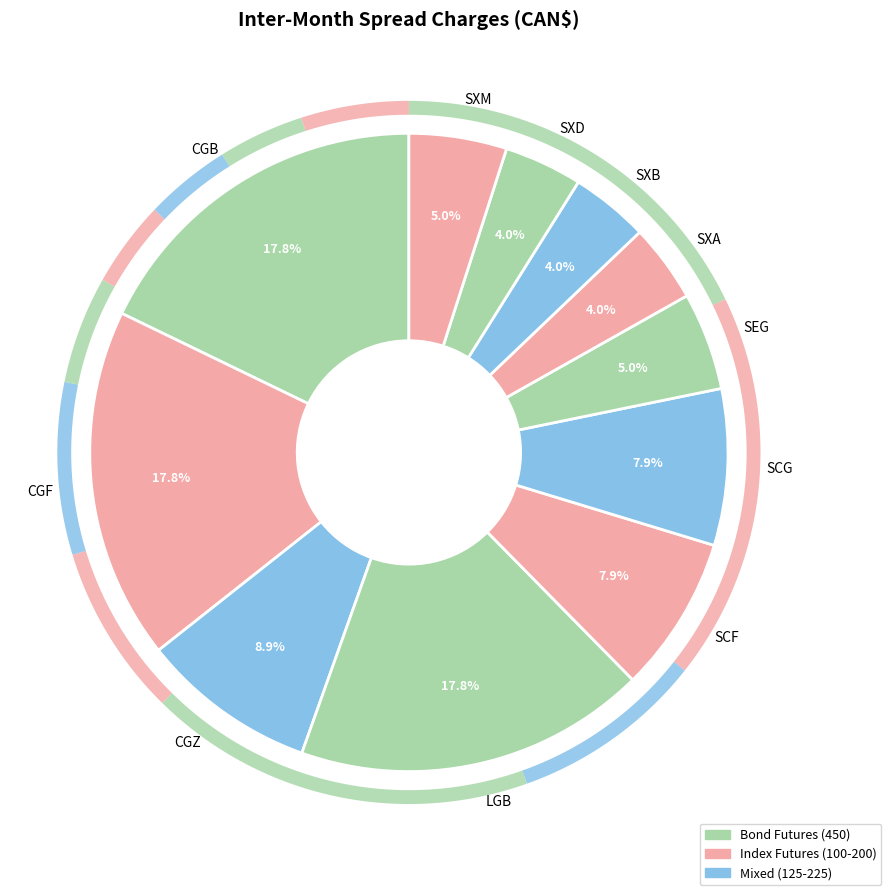

Rank the categories by value from lowest to highest.

SXA, SXB, SXD, SEG, SXM, SCF, SCG, CGZ, CGB, CGF, LGB